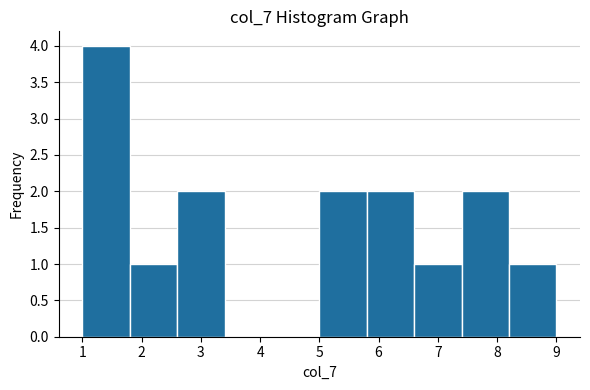

Which range on the x-axis has the tallest bar?

1.0 to 1.8